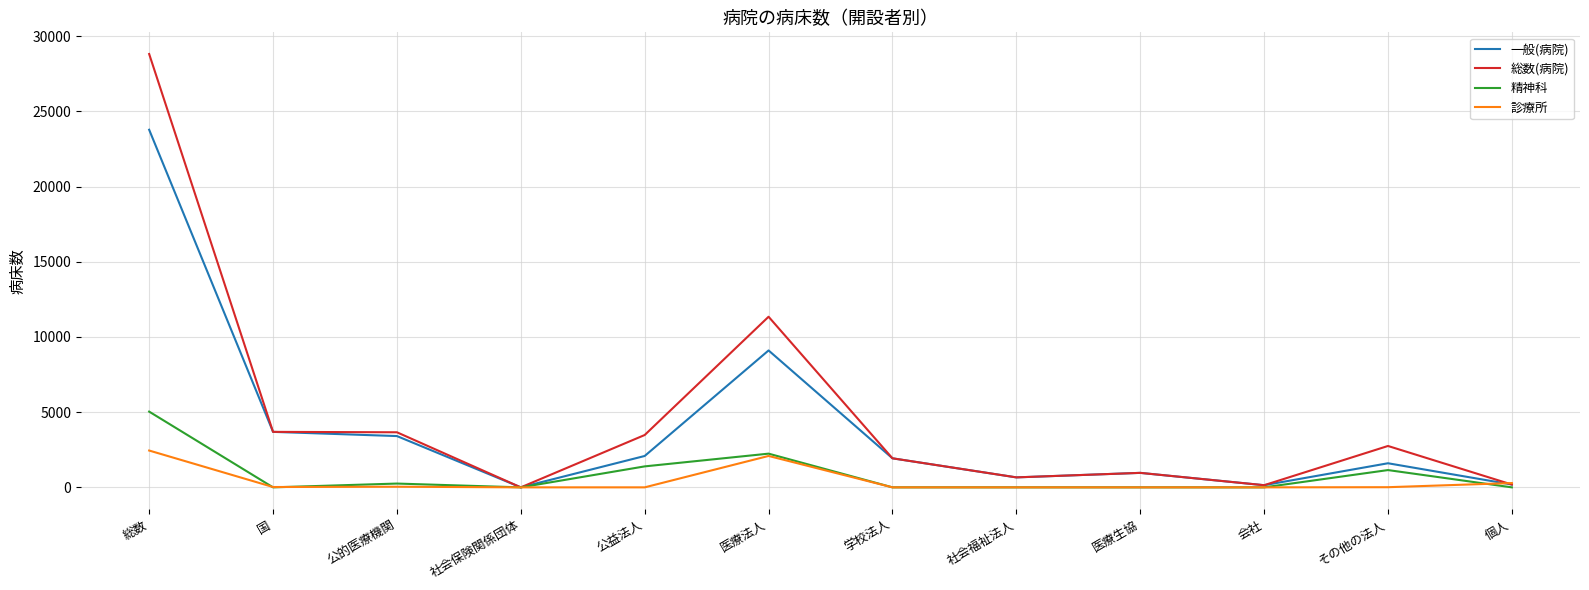

Where is 総数(病院) nearest to the value 14406?

医療法人